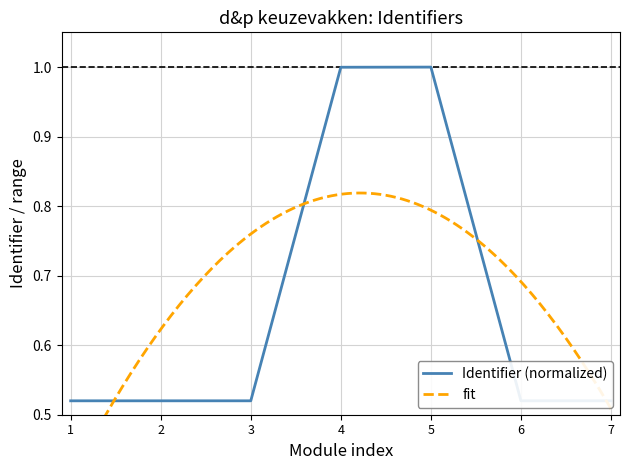

Reading right to left, what are all the values shown in this chart?

0.5	0.5	1.0	1.0	0.5	0.5	0.5